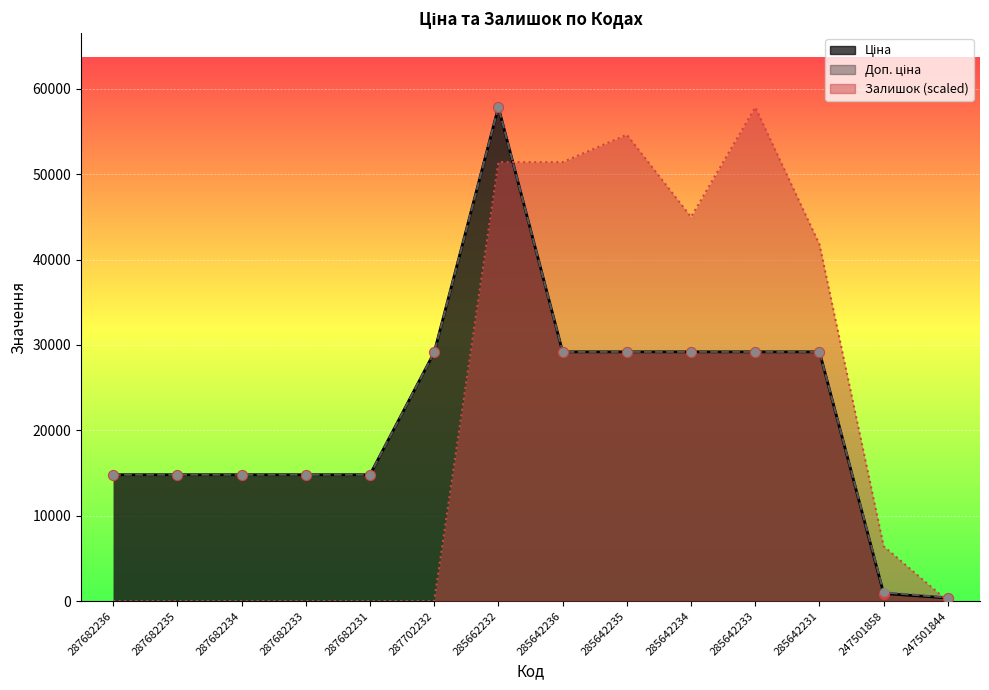

Which series has the widest spread of Y values?

Залишок